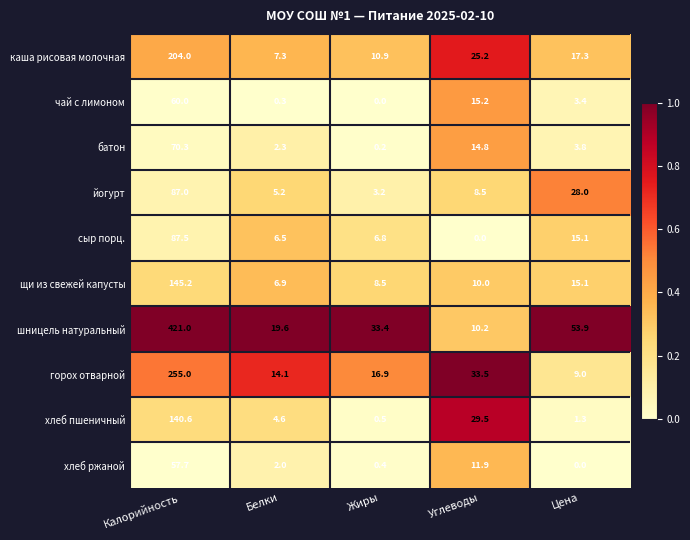

What is the sum of all йогурт values?

131.9